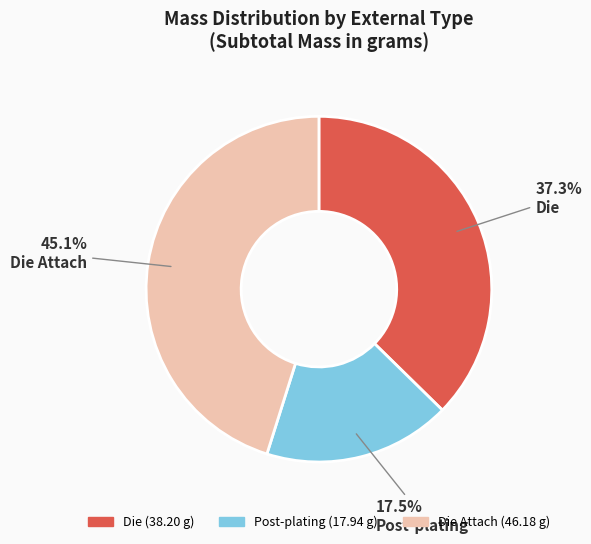

Combined, do Die Attach and Post-plating account for over 50%?

Yes